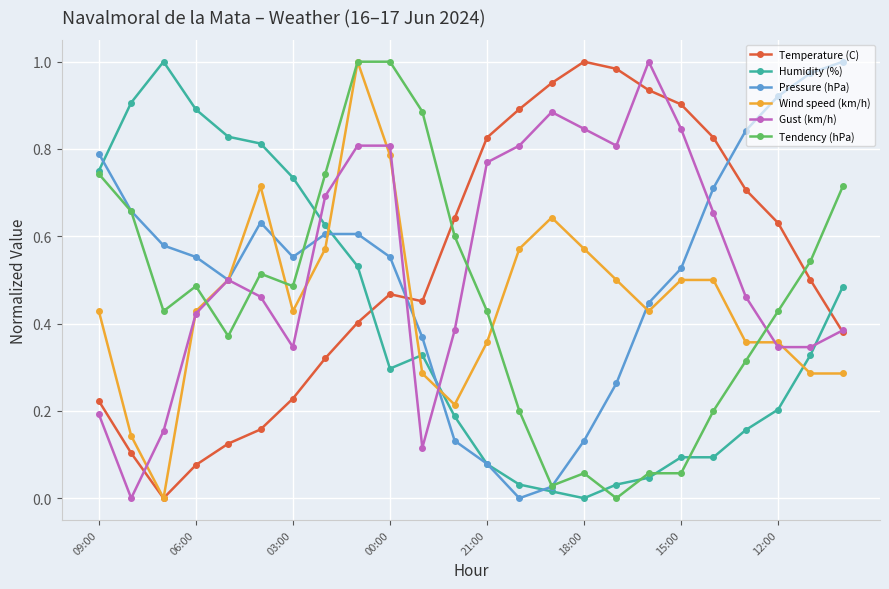

How many times do Pressure (hPa) and Temperature (C) cross each other?

2